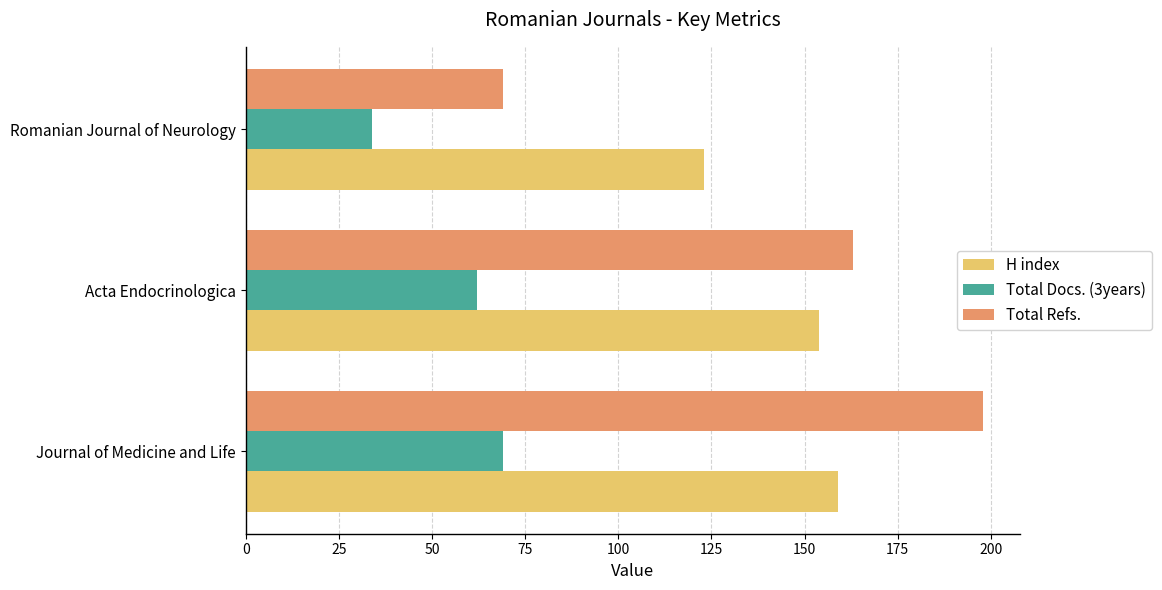

What is the difference between the maximum and second lowest values in the Total Refs. series?

35